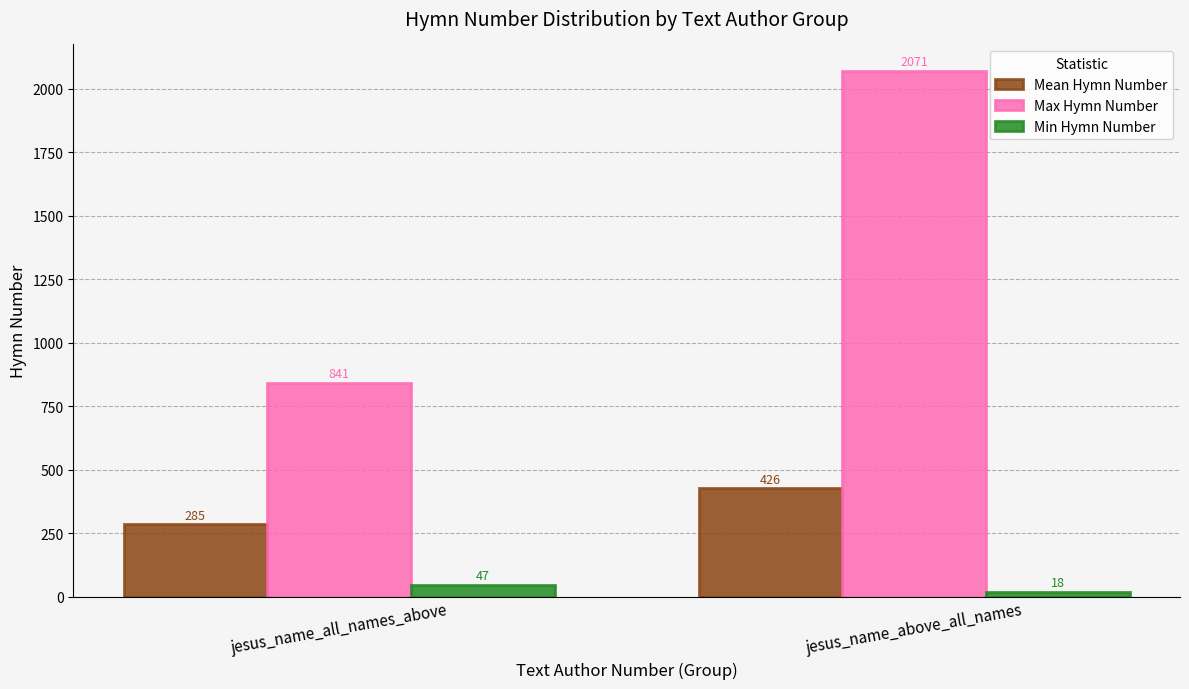

List the series in order of their overall mean, lowest first.

Min Hymn Number, Mean Hymn Number, Max Hymn Number